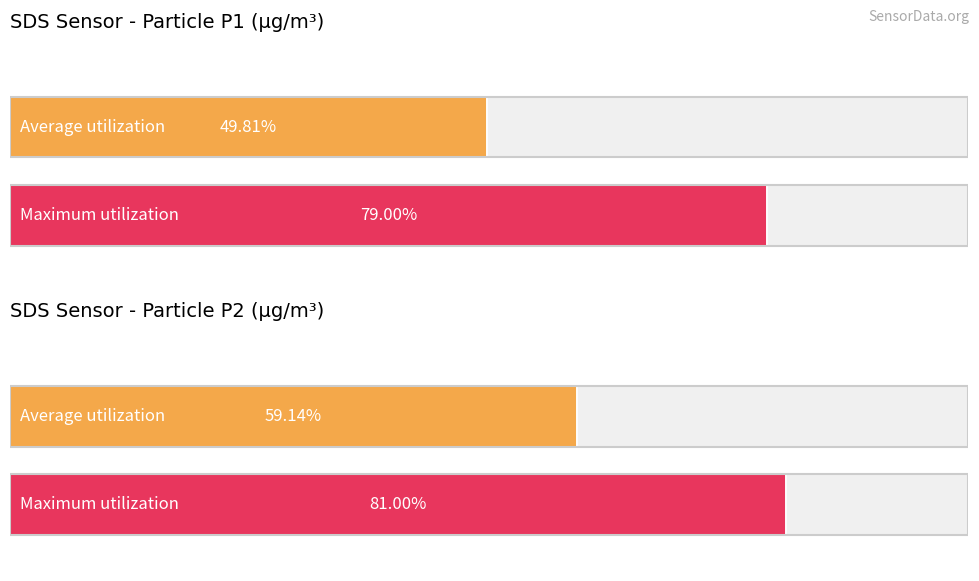

At which label is Average utilization closest to 2?

SDS_P2